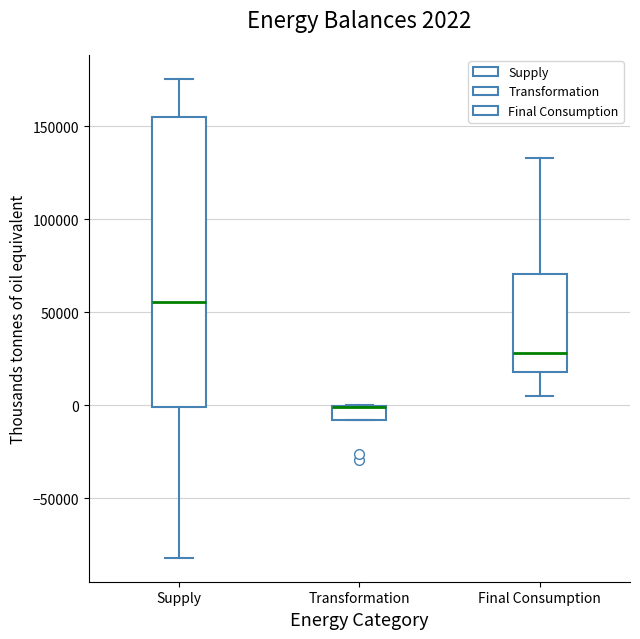

Which box is the tallest, from its lower edge to its upper edge?

Supply